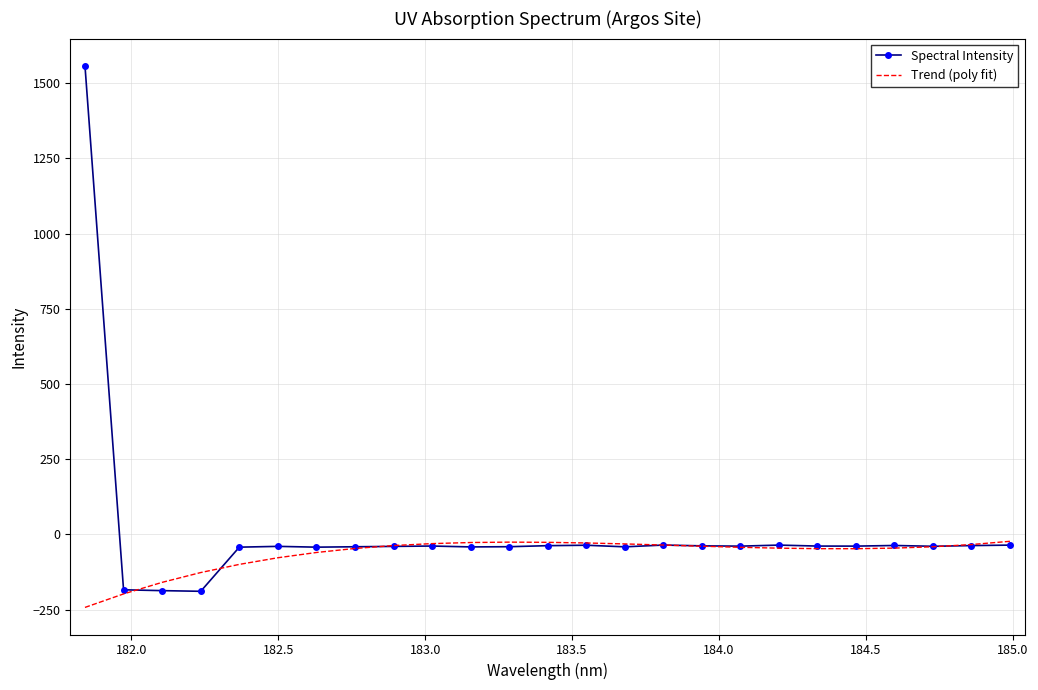

What is the lowest value of the Spectral Intensity series?

-189.0